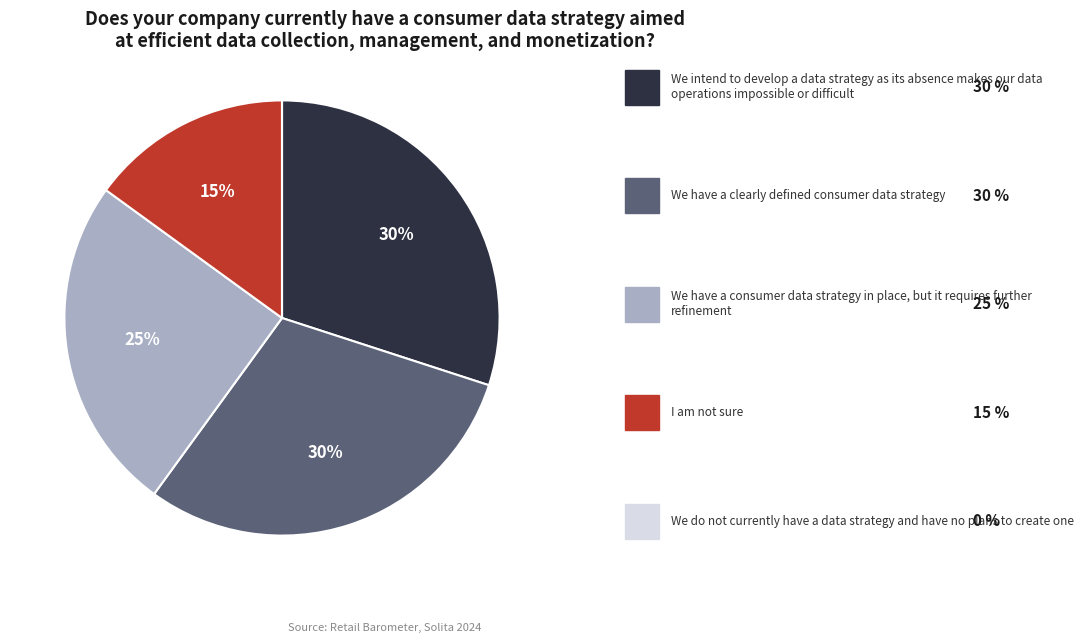

To the nearest percent, what is the difference between the largest and smallest slice percentages?

30%